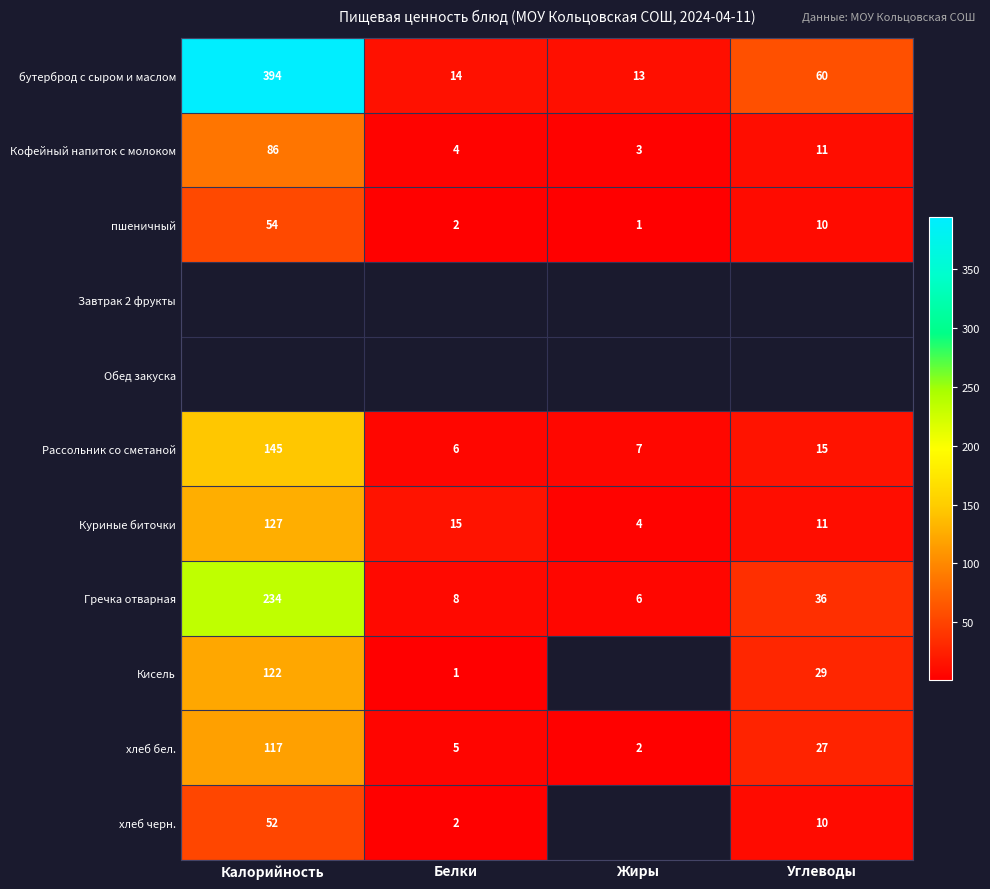

Where is хлеб бел. nearest to the value 59?

Углеводы